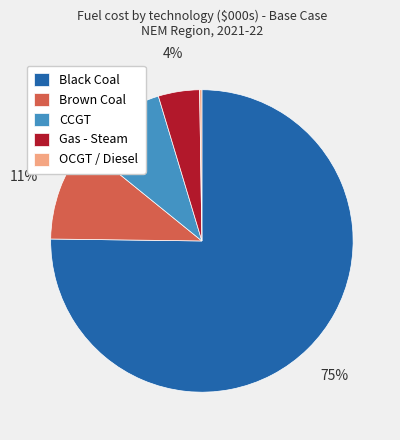

The Black Coal slice represents 75% of the pie. True or false?

True